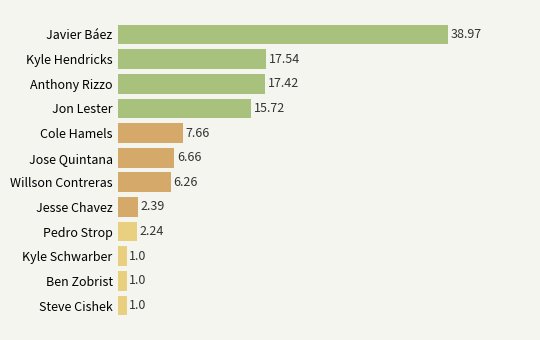

At which label is the value closest to 19?

Kyle Hendricks